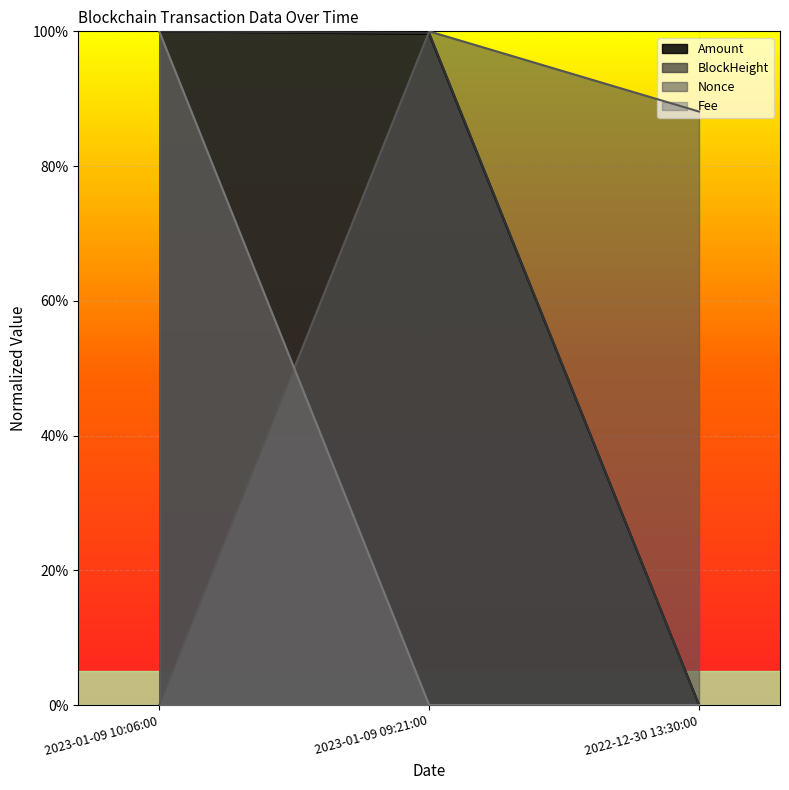

Which series has the largest range (max minus min)?

Amount